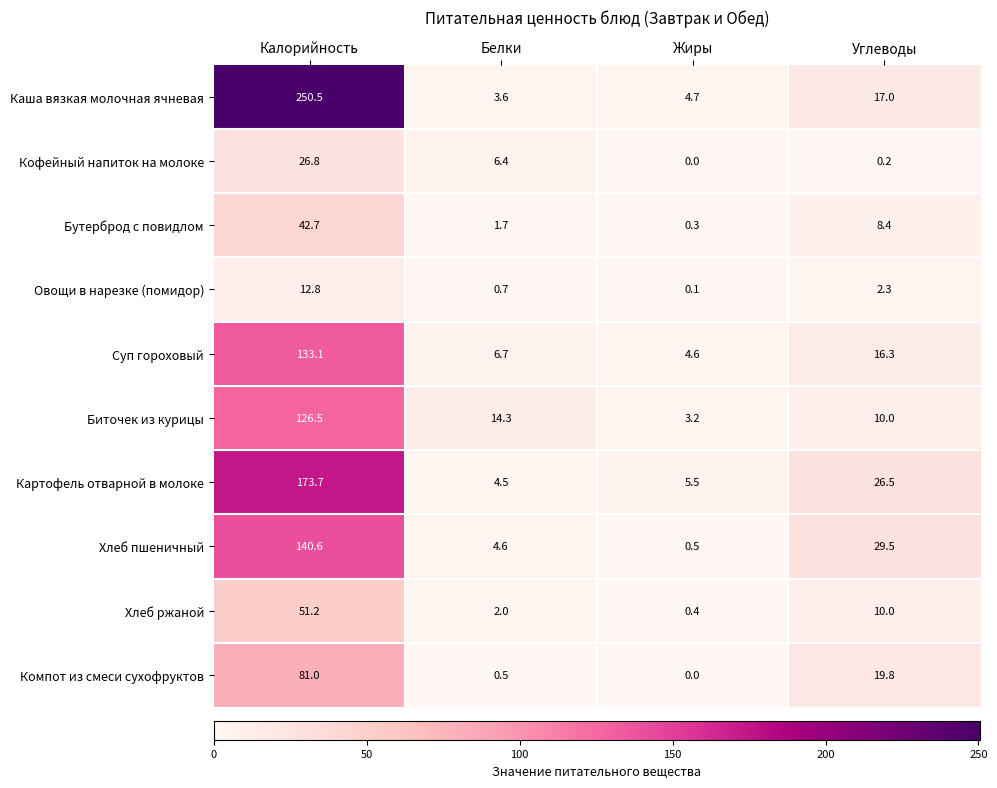

How many values in the Суп гороховый series exceed 16?

2